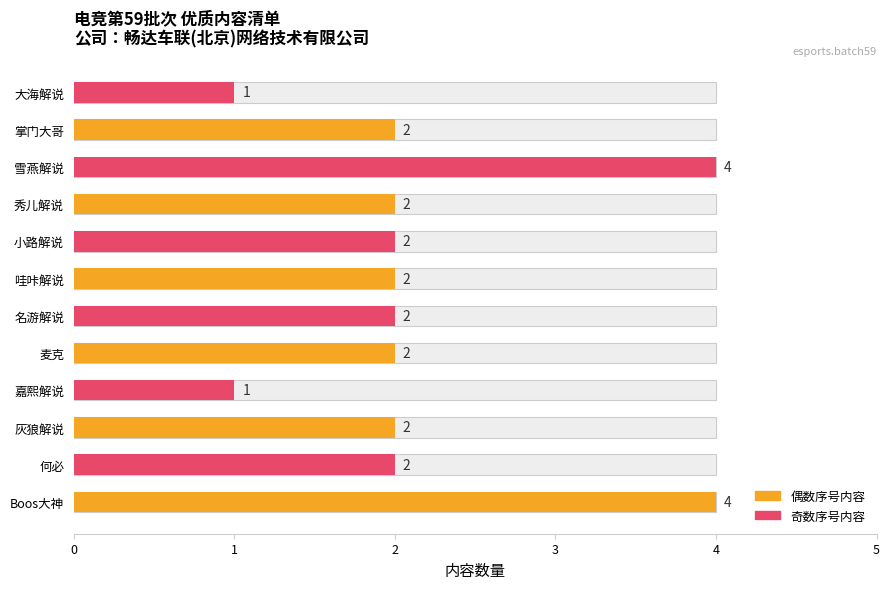

Is it true that the value at 哇咔解说 is 3?

False